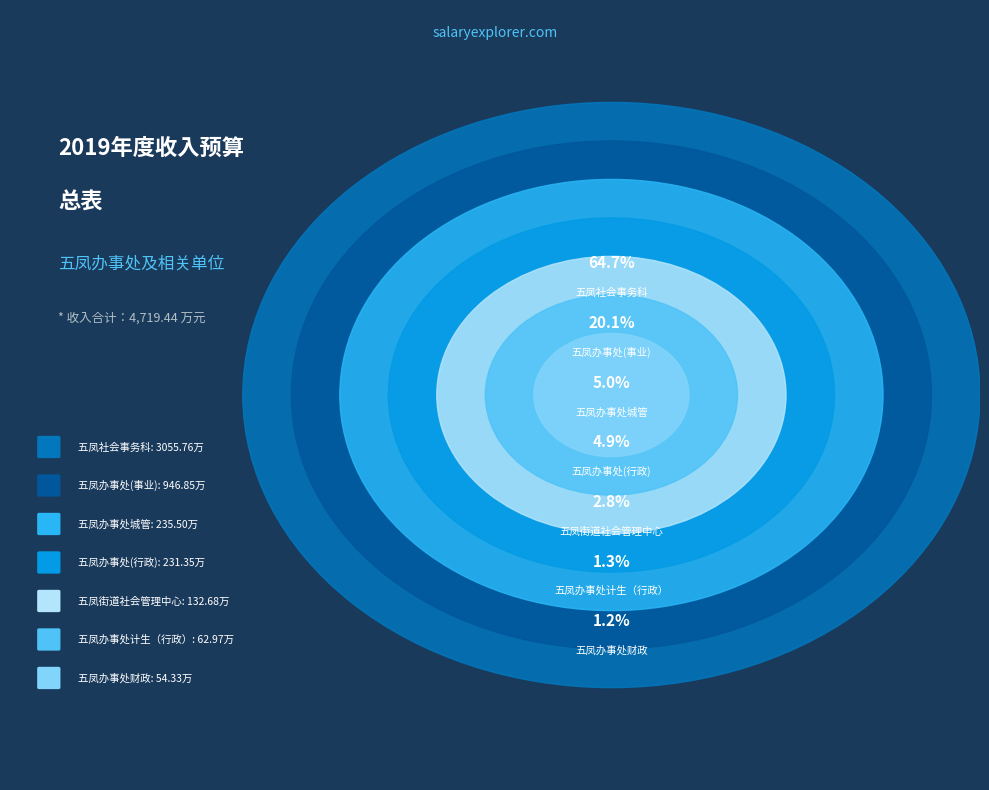

What percentage do 五凤街道社会管理中心 and 五凤办事处(行政) together represent?

7.7%